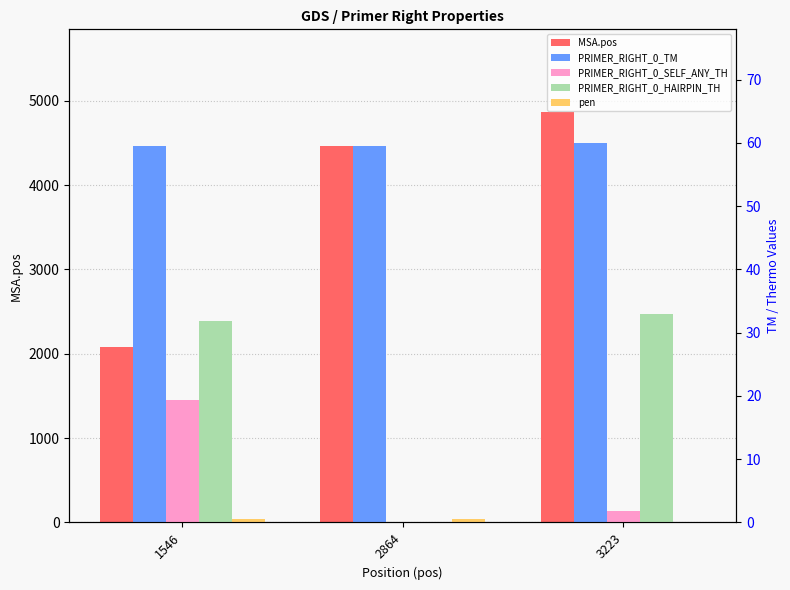

Does the chart contain any negative values?

No